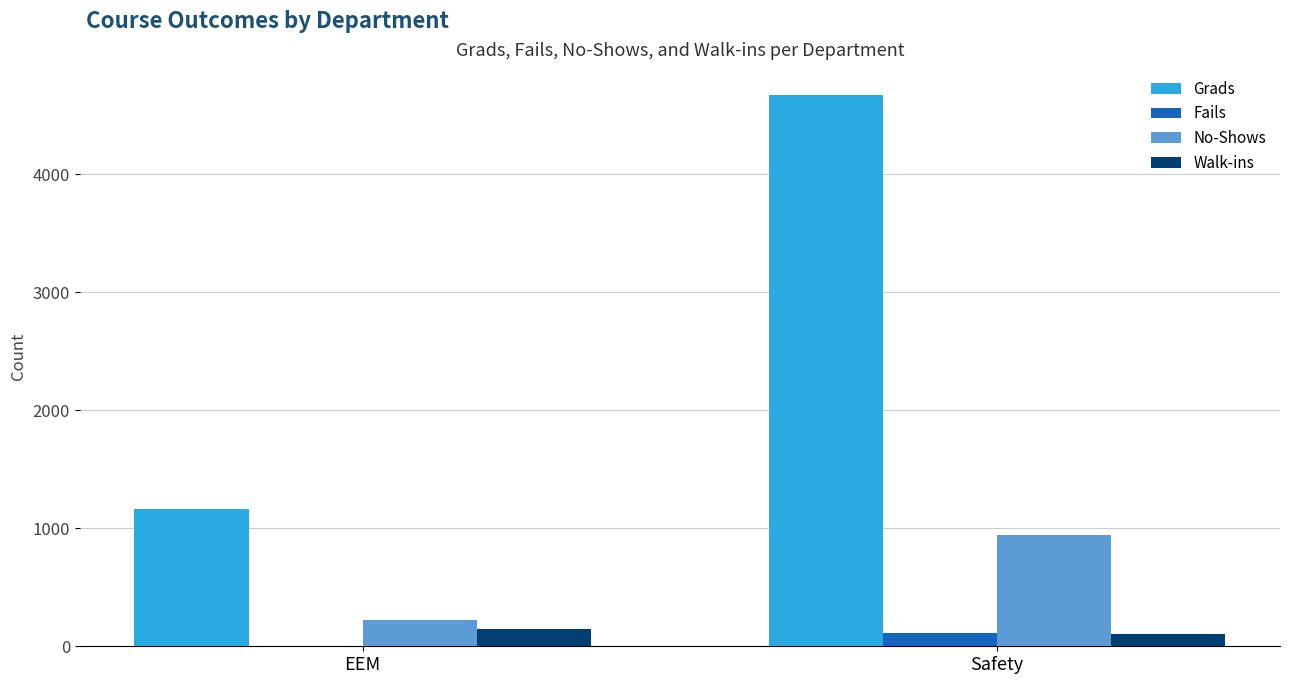

What is the maximum value shown in the chart?

4674